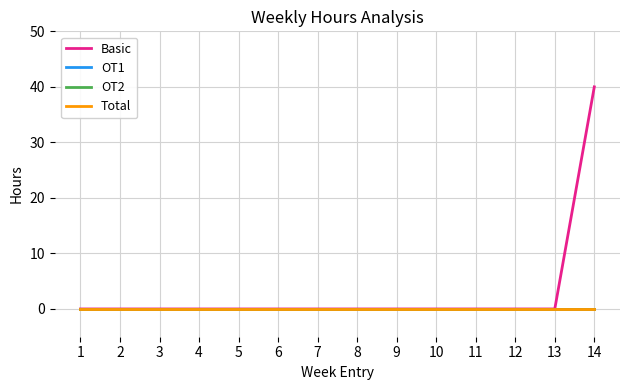

Which series has the largest total across all categories?

Basic